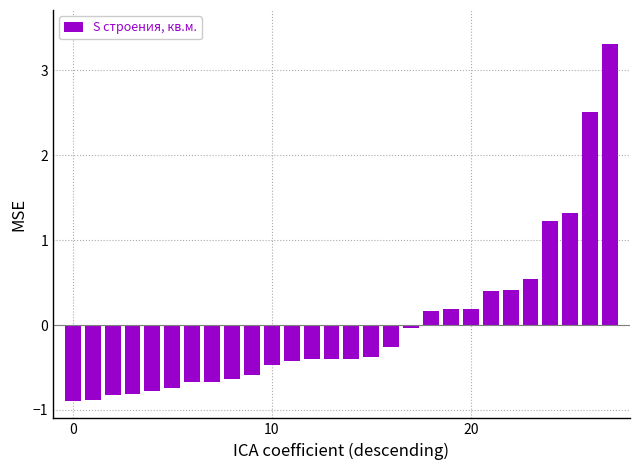

What is the value of the 16th bar from the left?

-0.4